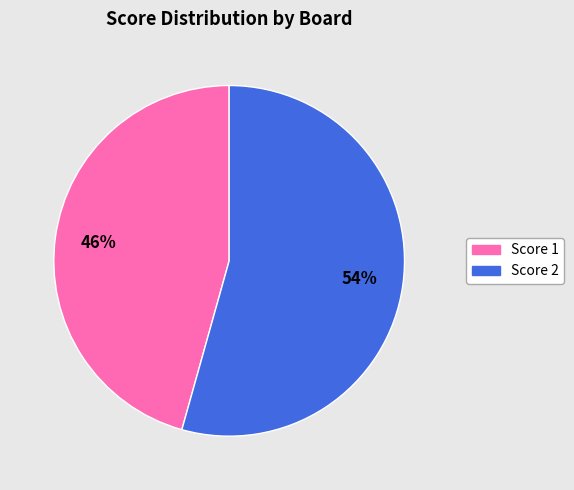

Does any single category account for the majority?

Yes